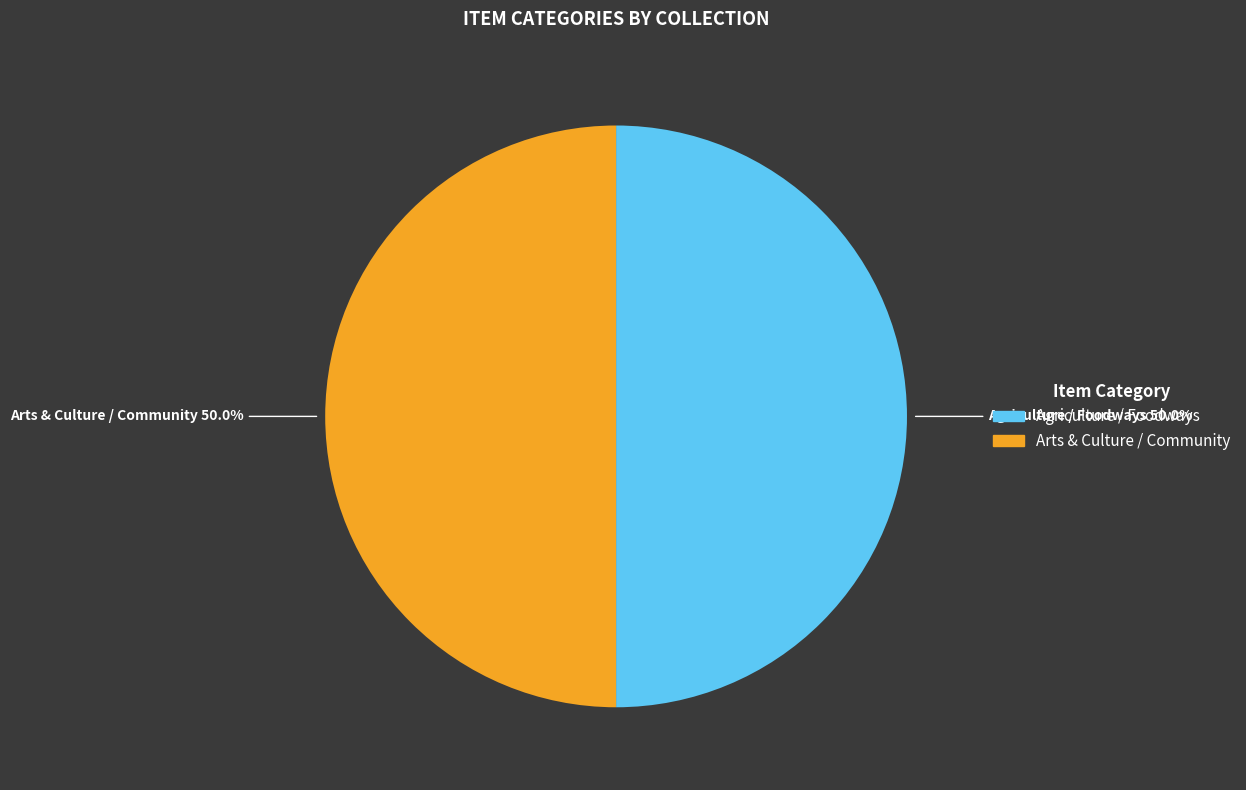

Approximately how many times larger is the value at Agriculture / Foodways compared to Arts & Culture / Community?

1.0